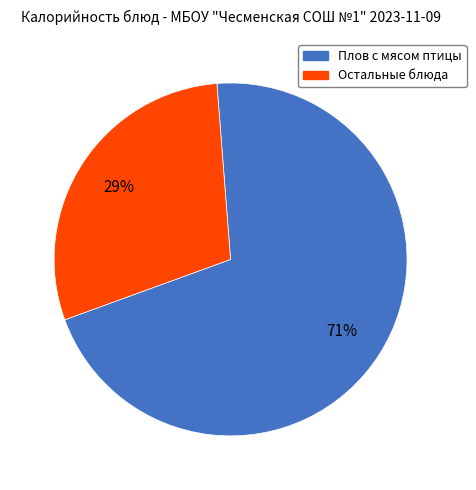

Between Остальные блюда and Плов с мясом птицы, which is larger?

Плов с мясом птицы